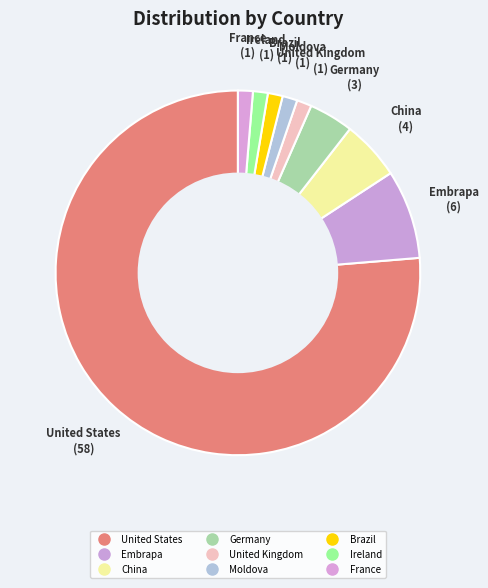

Count the number of slices in the pie.

9